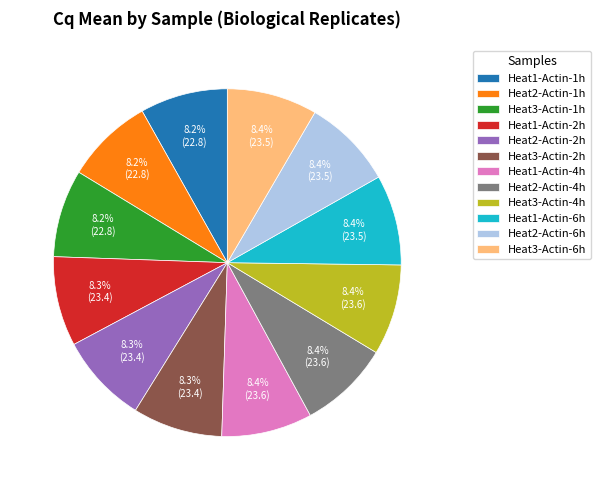

What percentage is NOT represented by Heat2-Actin-6h?

91.6%